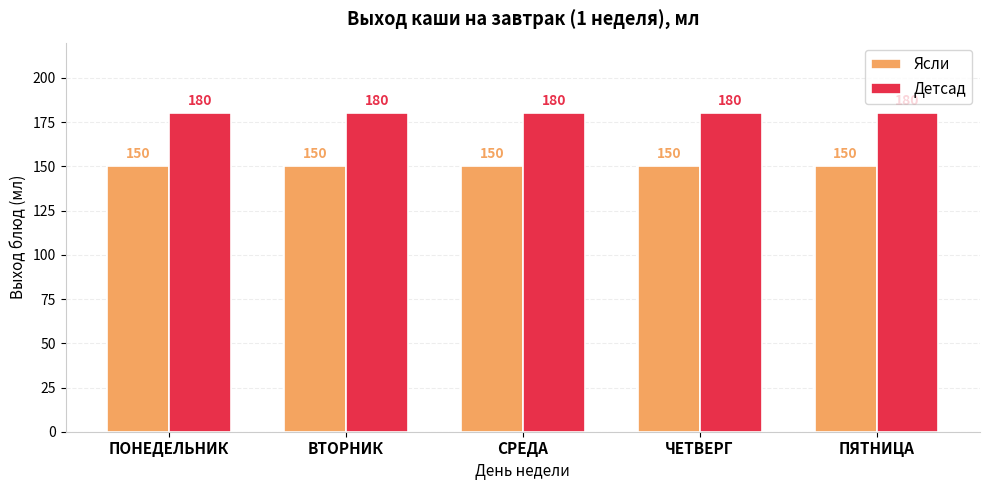

Reading right to left, transcribe all the data shown in this chart.

Ясли: 150	150	150	150	150
Детсад: 180	180	180	180	180